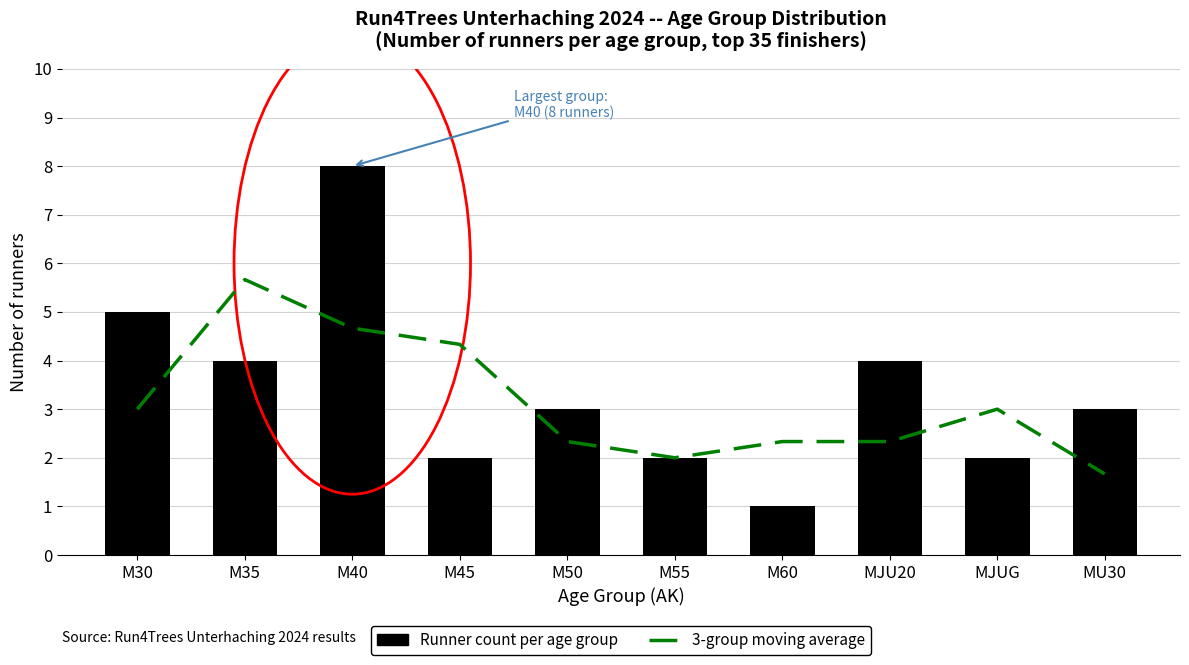

List the labels in order of 3-group moving average value, largest first.

M35, M40, M45, M30, MJUG, M50, M60, MJU20, M55, MU30